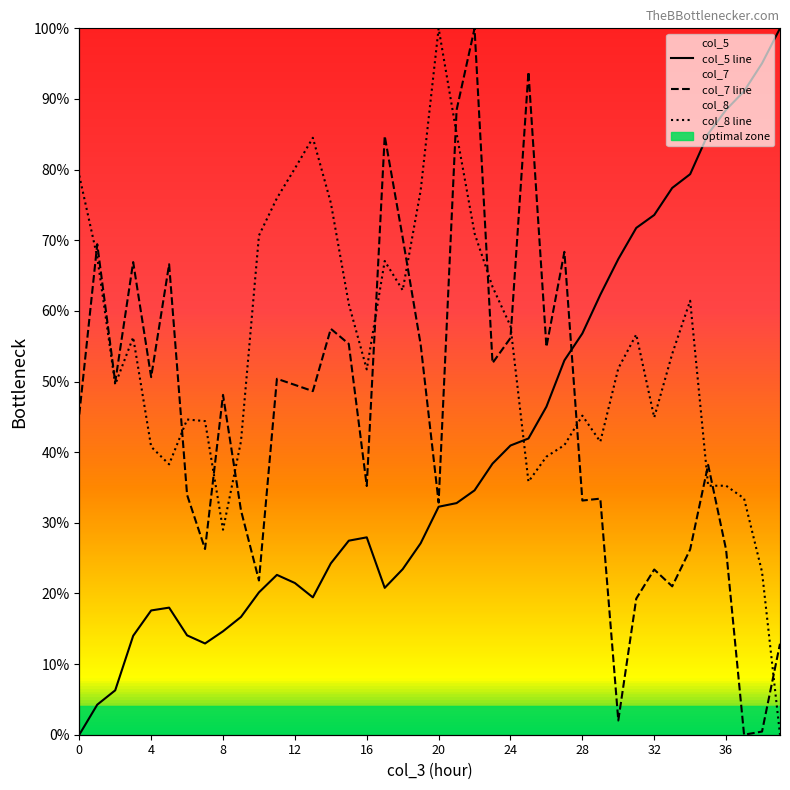

What is the difference between the second highest and second lowest values in the col_8 line series?

62.1